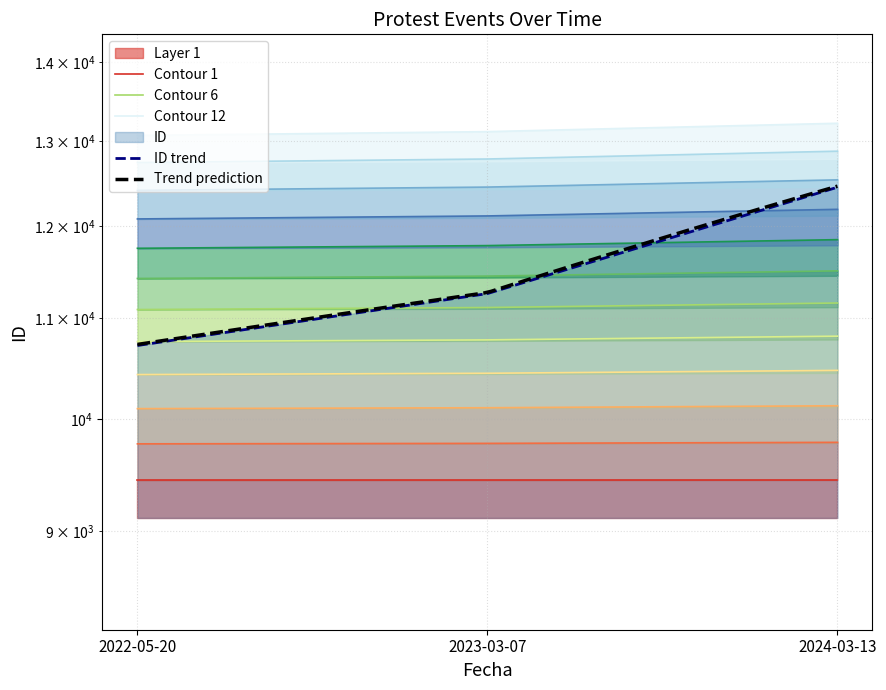

What is the sum of all values?

29336.9